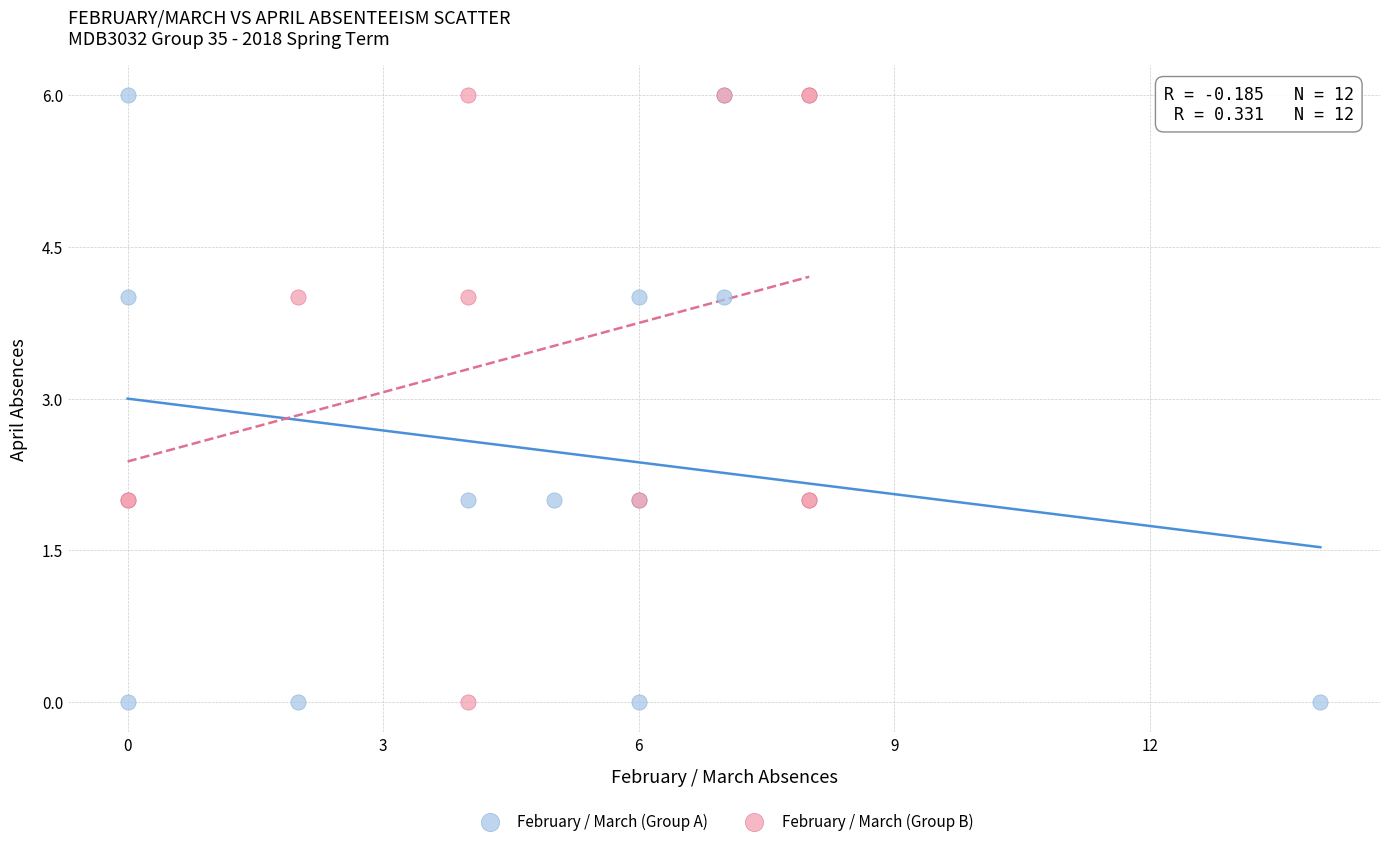

What are all the series names shown in the legend?

February / March (Group A), February / March (Group B)